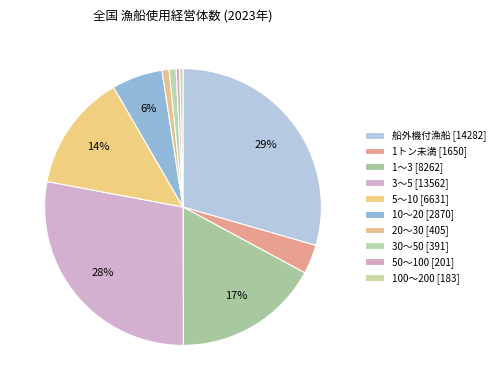

What percentage is the 5～10 slice, to the nearest percent?

14%